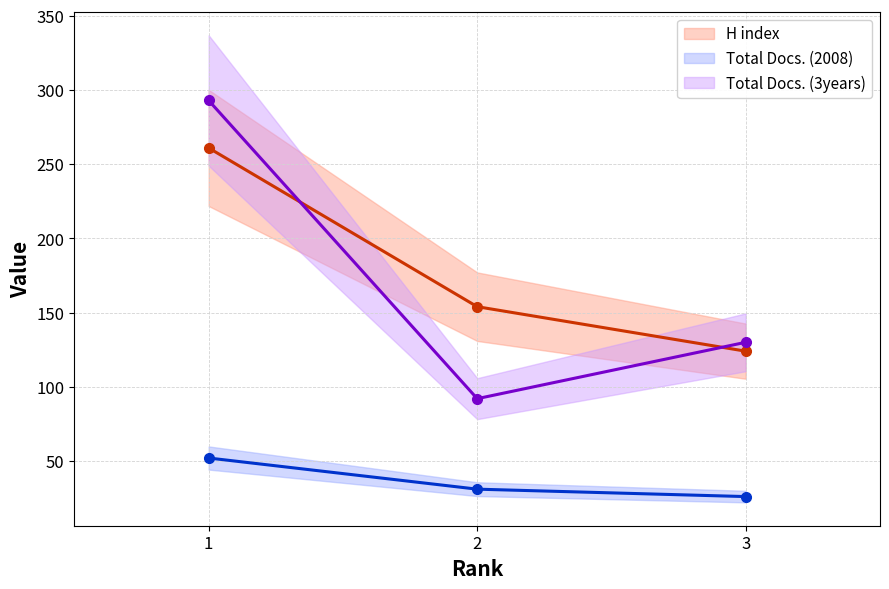

Is this an area chart (filled region under the line)?

No